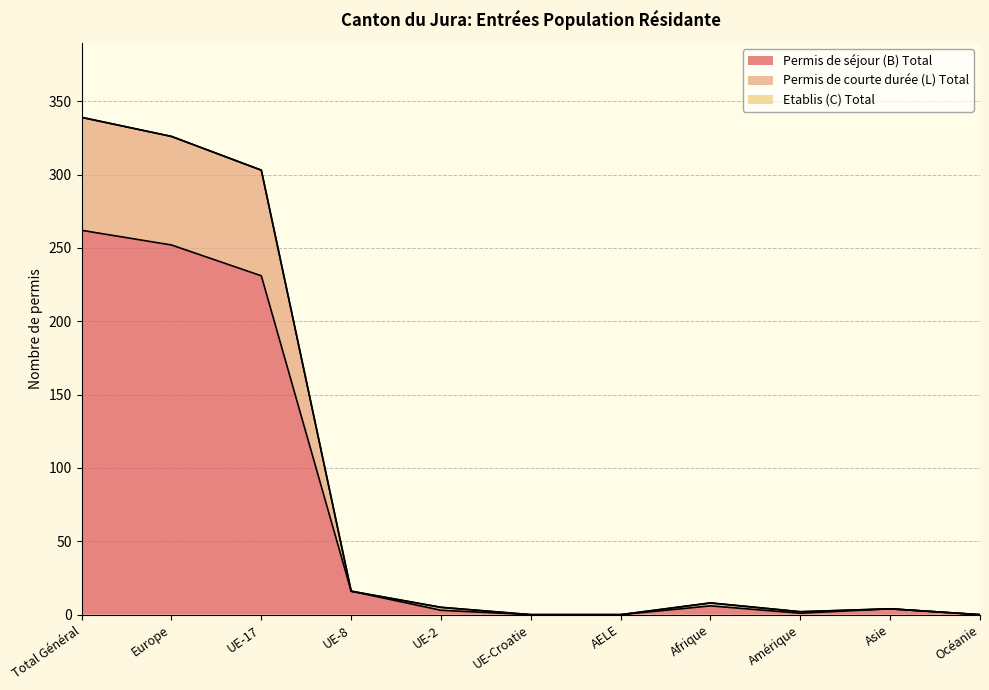

True or false: Permis de courte durée (L) Total has more than 0 points higher than both neighbors.

True